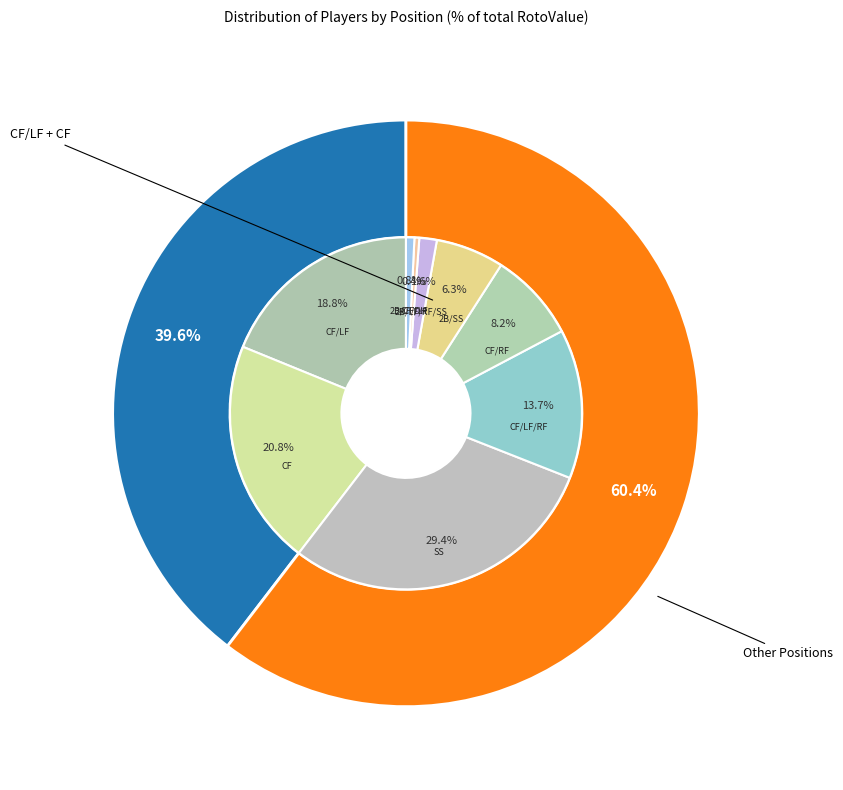

What is the smallest slice in the pie chart?

2B/CF/LF